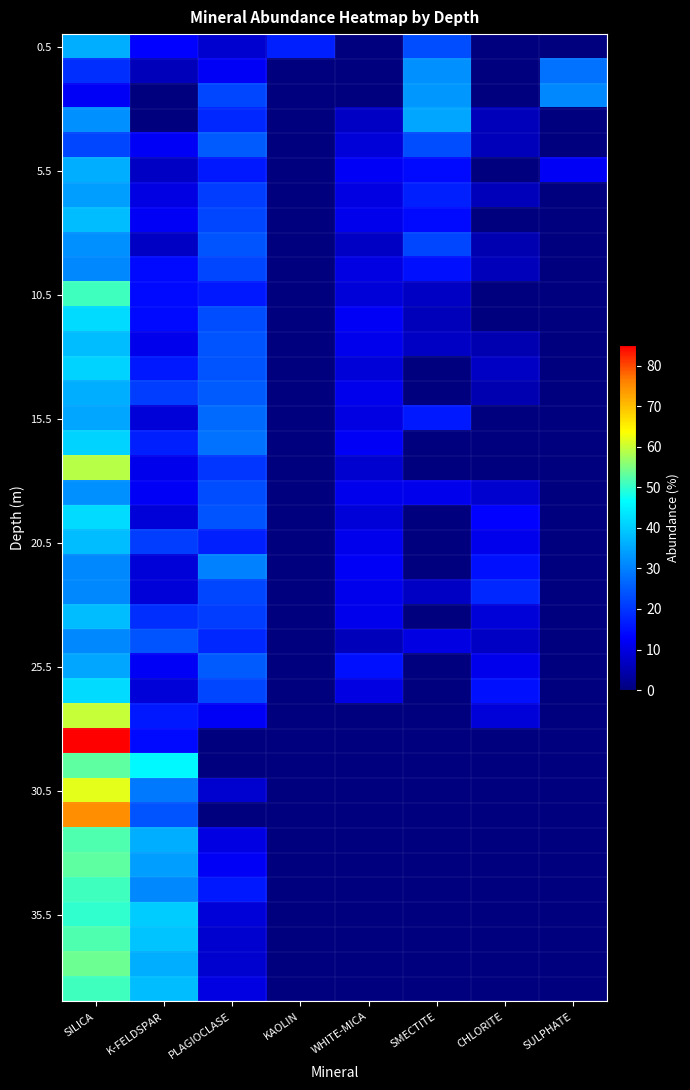

What is the total value across all series at WHITE-MICA?

244